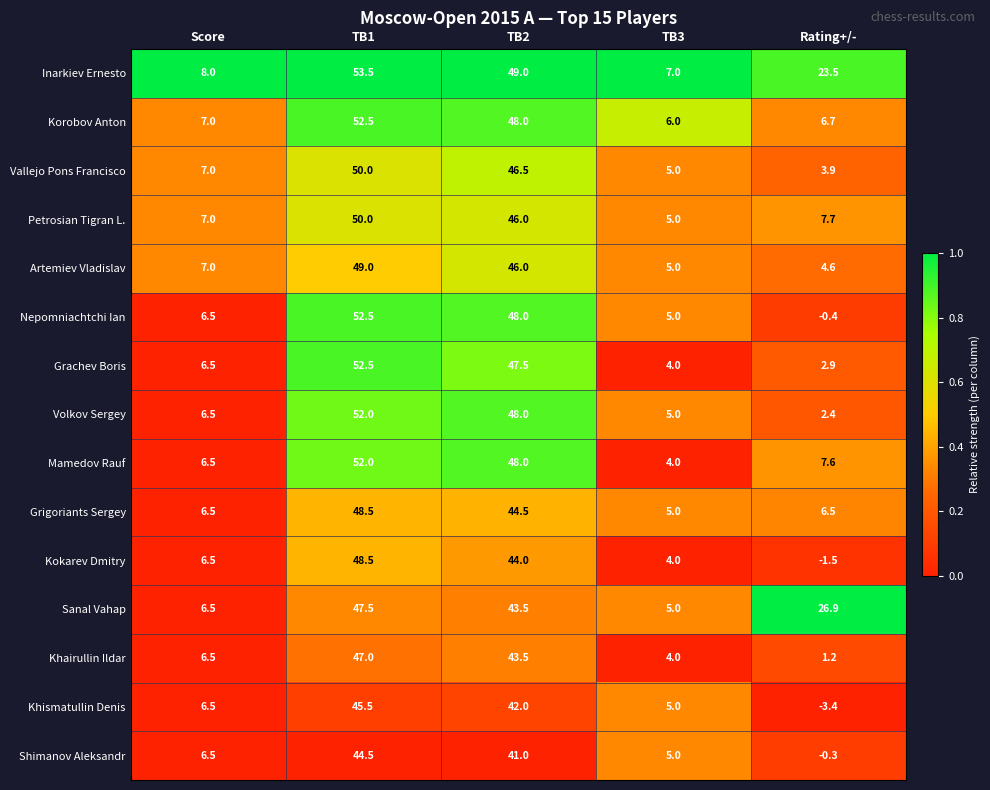

What is the maximum value for Khismatullin Denis?

45.5